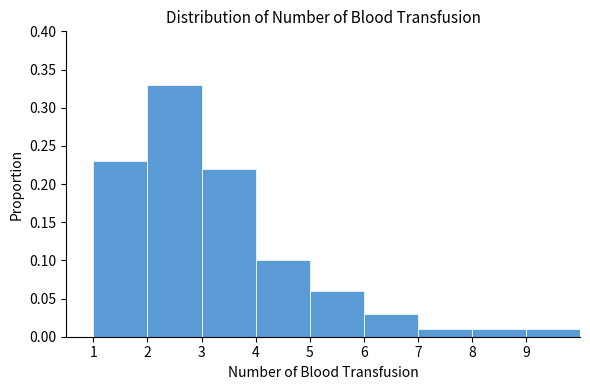

What is the height of the bar covering 5 to 6 on the x-axis? The values are not printed on the chart, so give them approximately, as read against the axis.

0.06